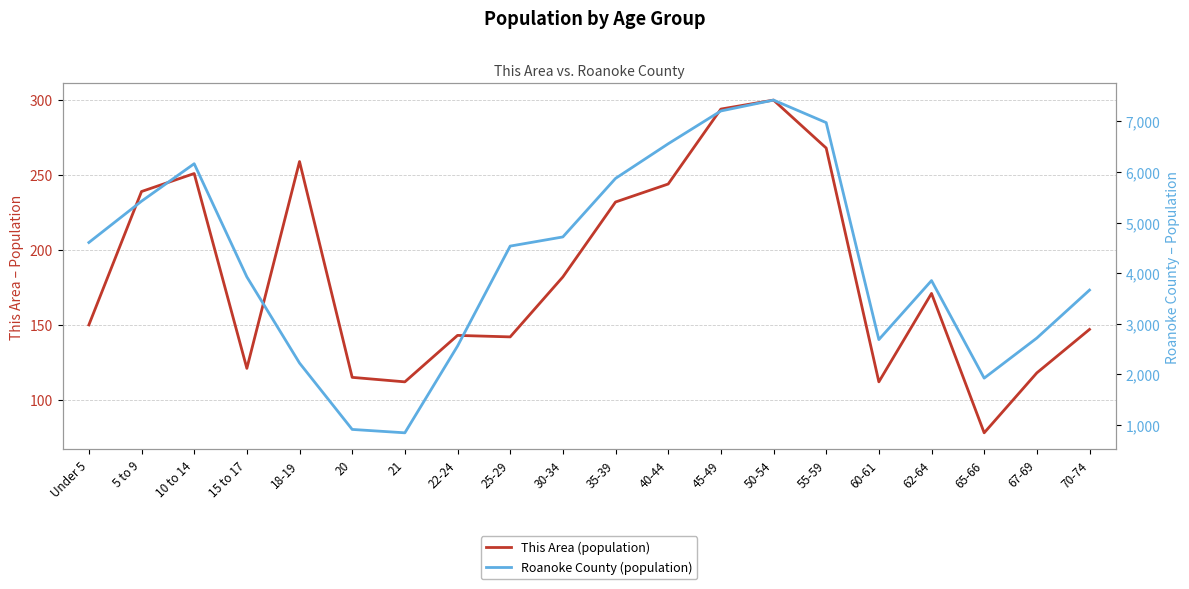

How many data points in This Area (population) are above 171?

9